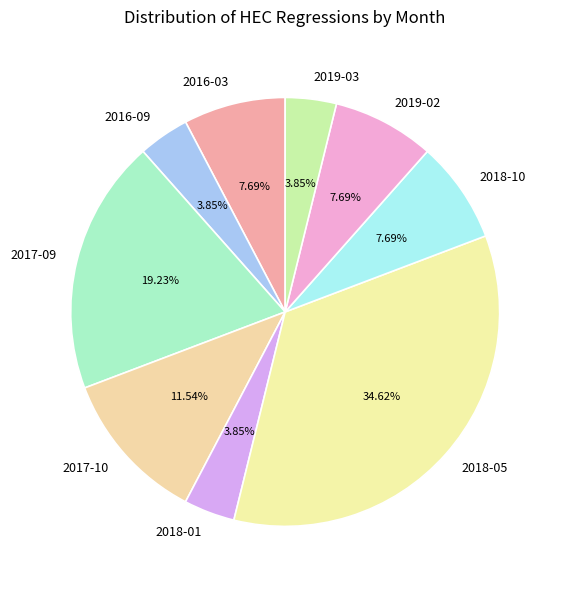

Which has a higher value, 2019-03 or 2017-10?

2017-10